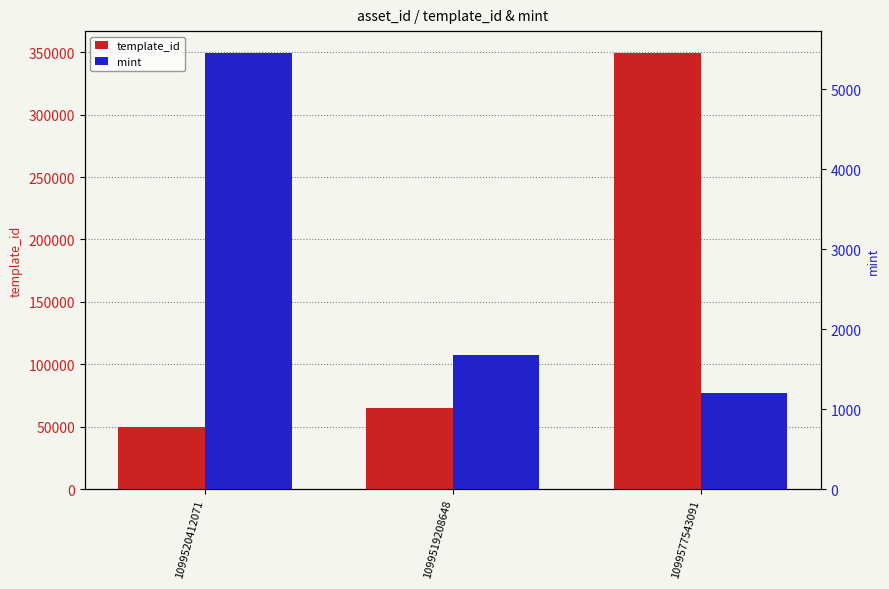

Is it true that mint equals 1681 at 1099519208648?

True